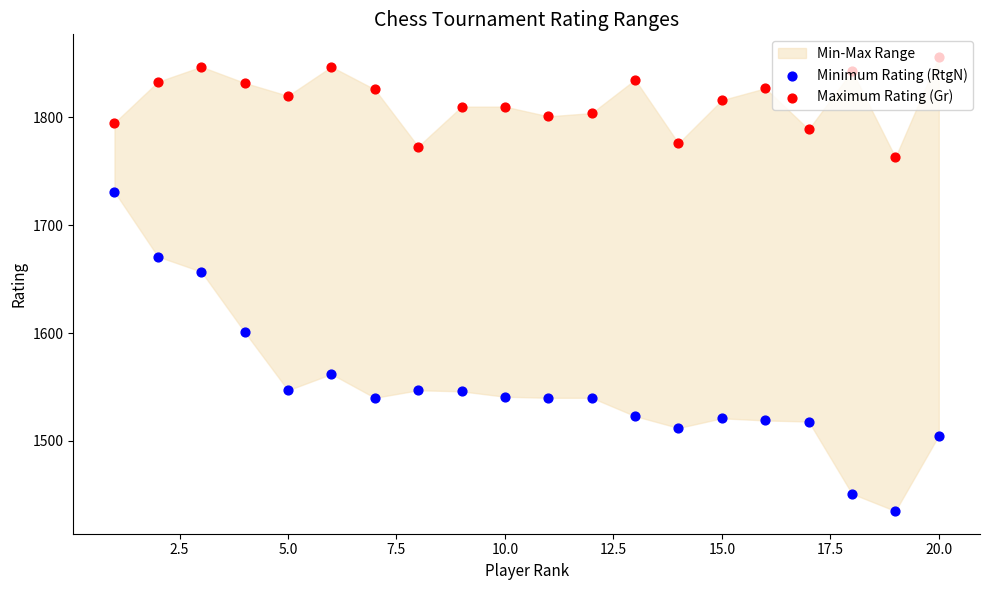

Which series has the largest Y range (max minus min)?

Minimum Rating (RtgN)